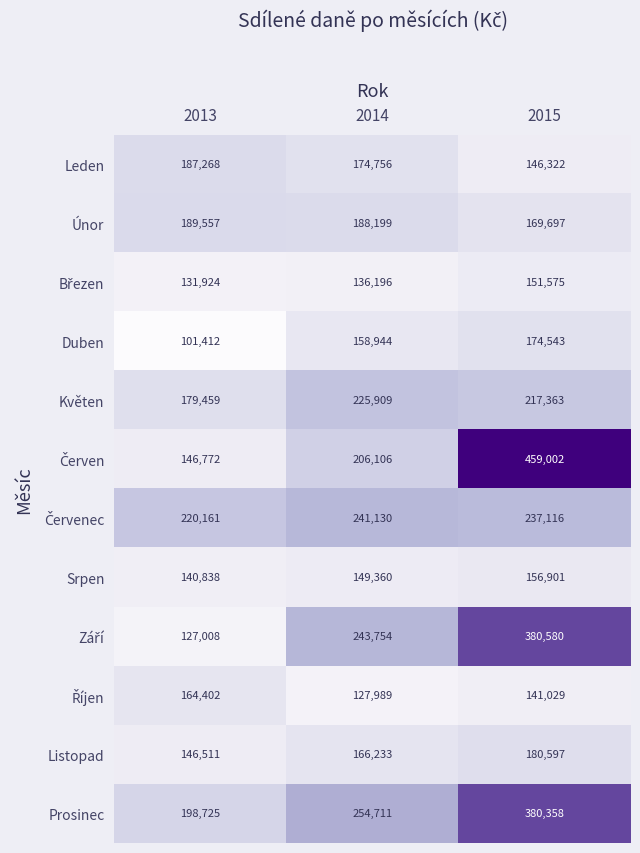

True or false: Duben has a value of 52151 at 2015.

False